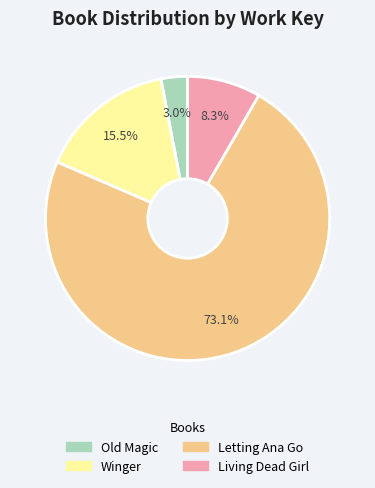

What is the smallest slice in the pie chart?

Old Magic